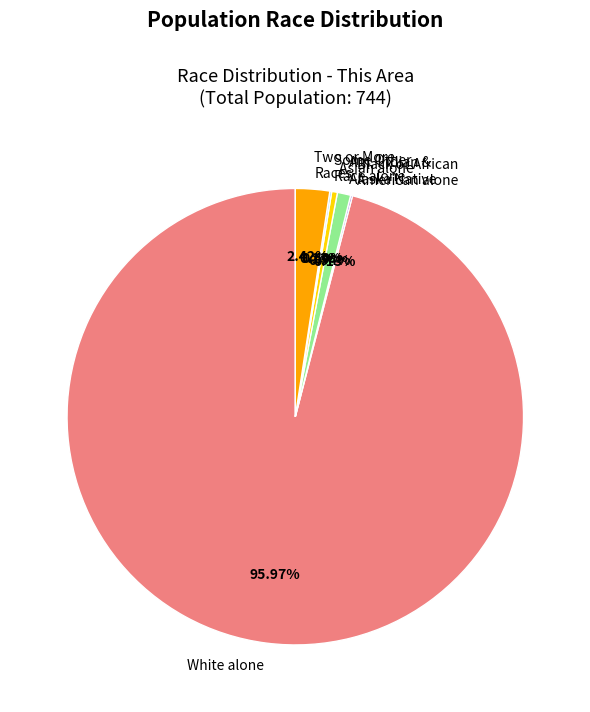

Which category has the biggest portion of the pie?

White alone